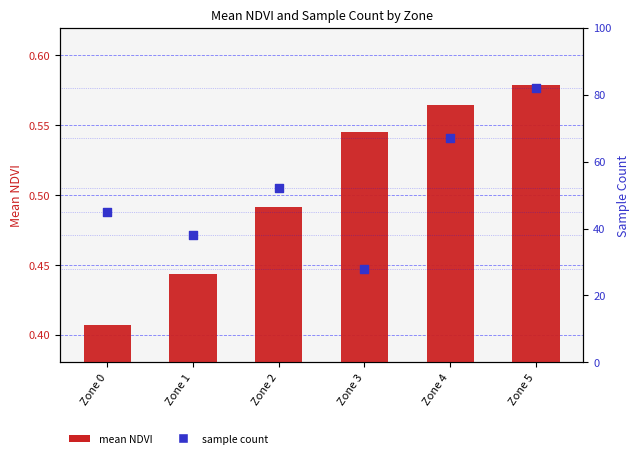

At how many categories does at least one series exceed 3?

6